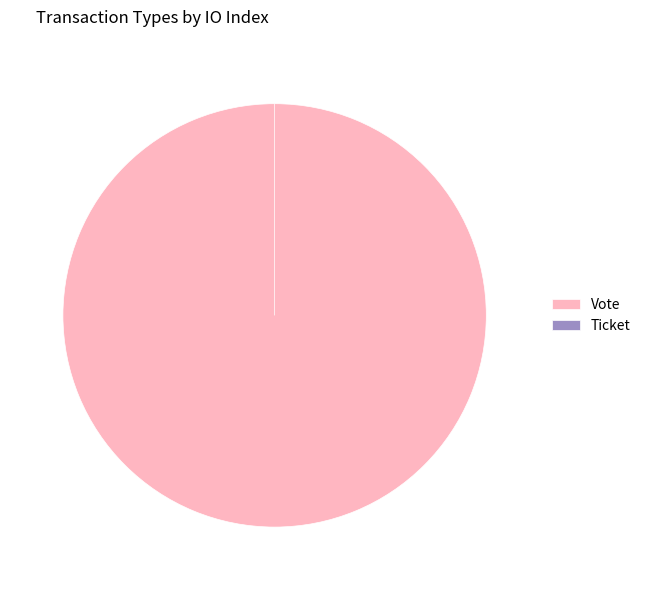

Which has a higher value, Ticket or Vote?

Vote